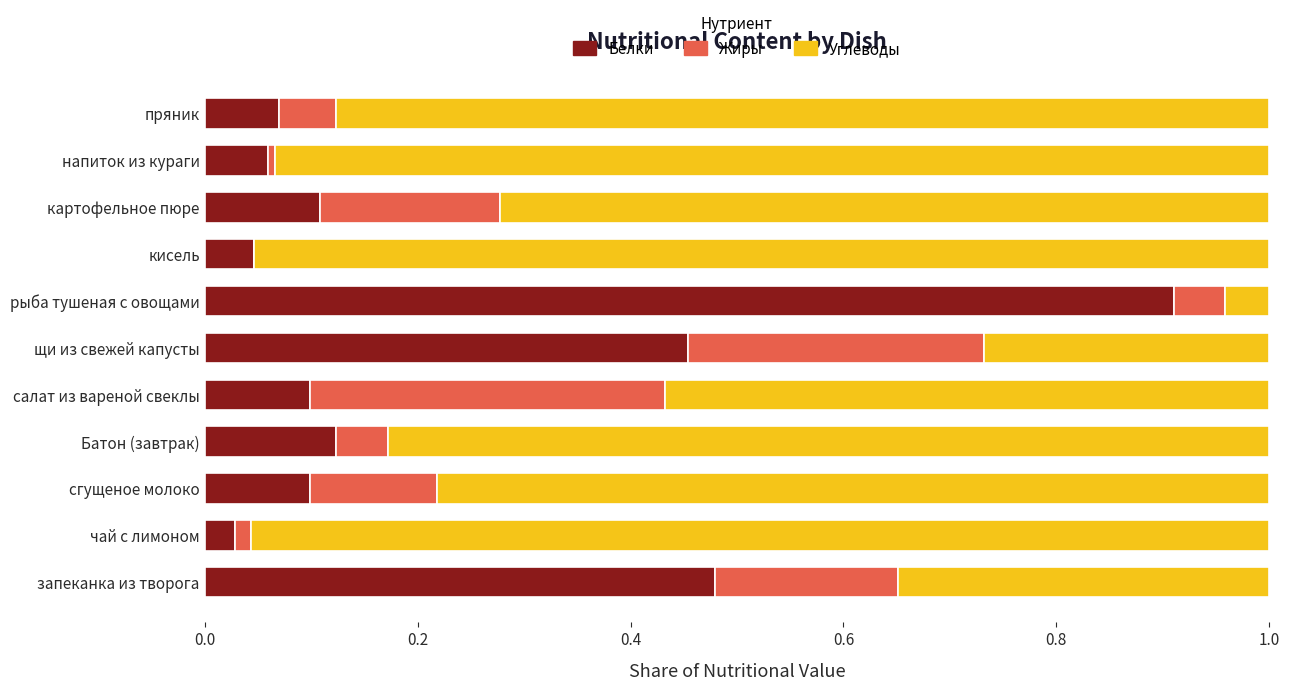

Which category has the highest value in the Белки series?

рыба тушеная с овощами